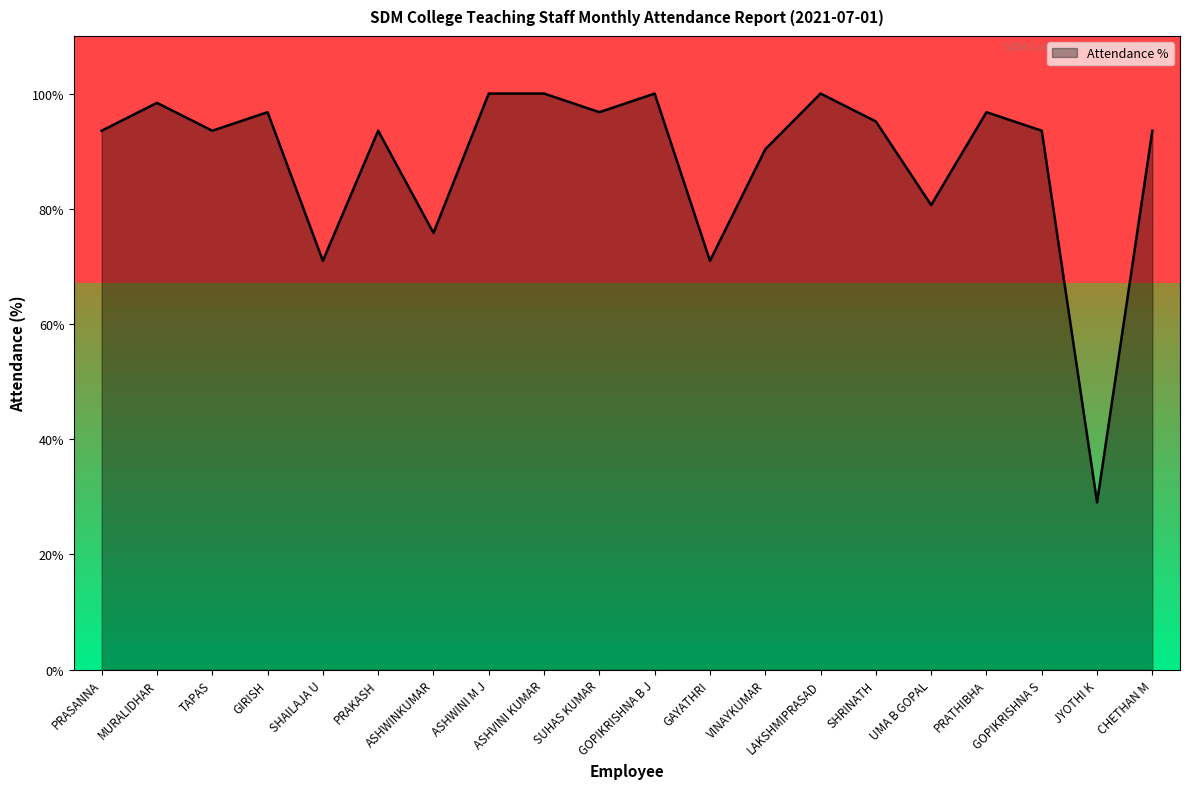

What is the greatest value displayed?

100.0